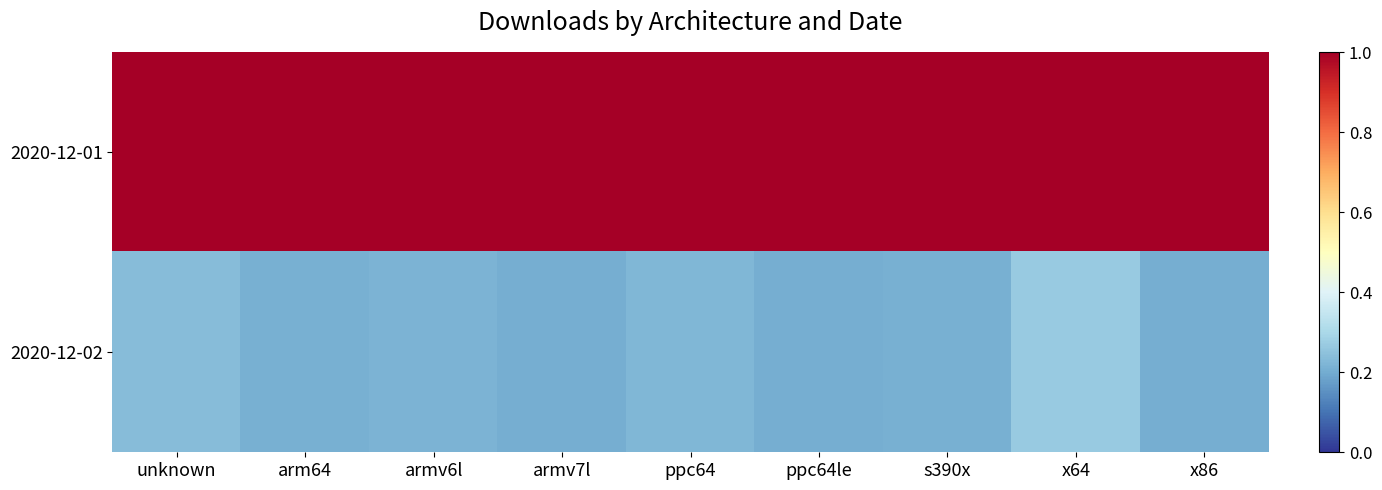

Reading left to right, what are all the values shown in this chart?

2020-12-01: unknown=1.0	arm64=1.0	armv6l=1.0	armv7l=1.0	ppc64=1.0	ppc64le=1.0	s390x=1.0	x64=1.0	x86=1.0
2020-12-02: unknown=0.2	arm64=0.2	armv6l=0.2	armv7l=0.2	ppc64=0.2	ppc64le=0.2	s390x=0.2	x64=0.3	x86=0.2